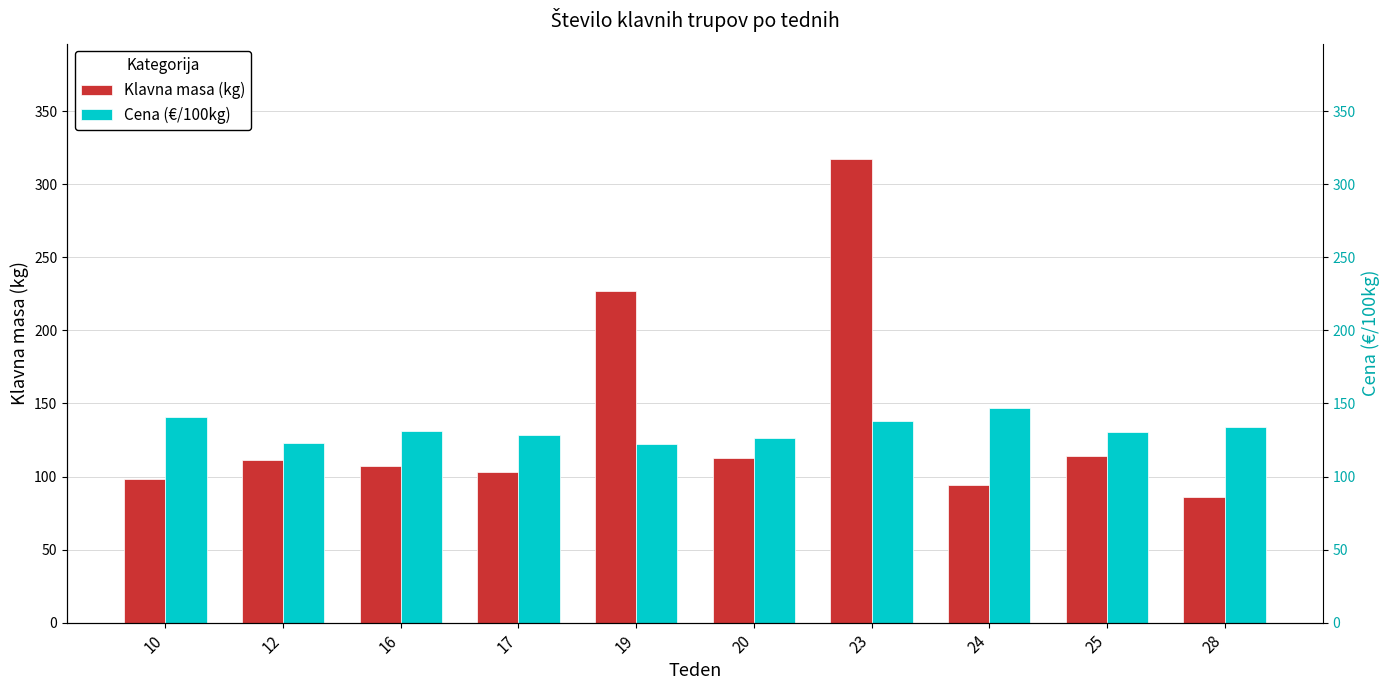

At which label does Cena (€/100kg) first exceed 131?

10